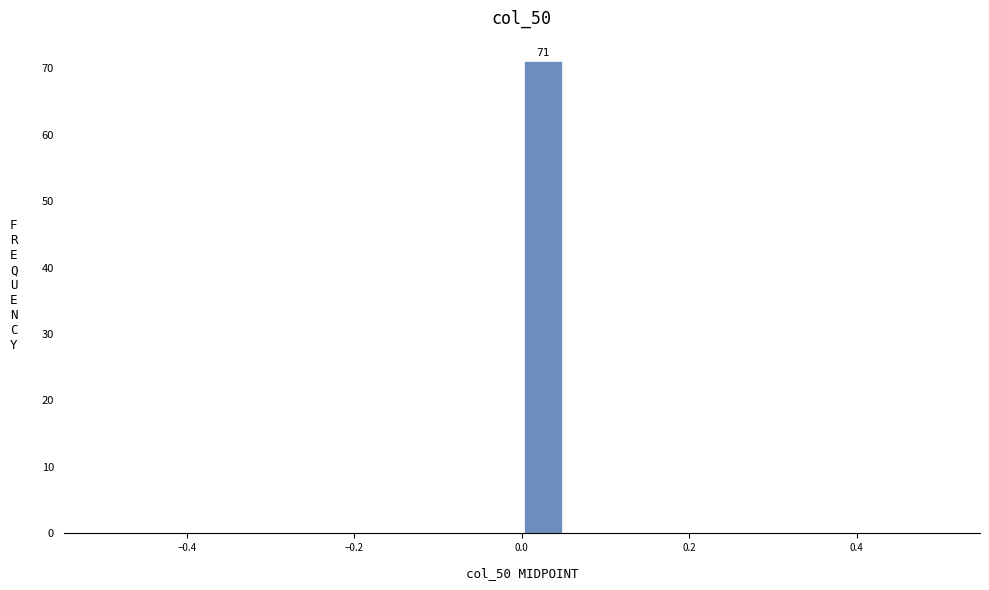

Around what value on the x-axis is the tallest bar? Give the approximate position of its centre, as read against the axis.

0.02